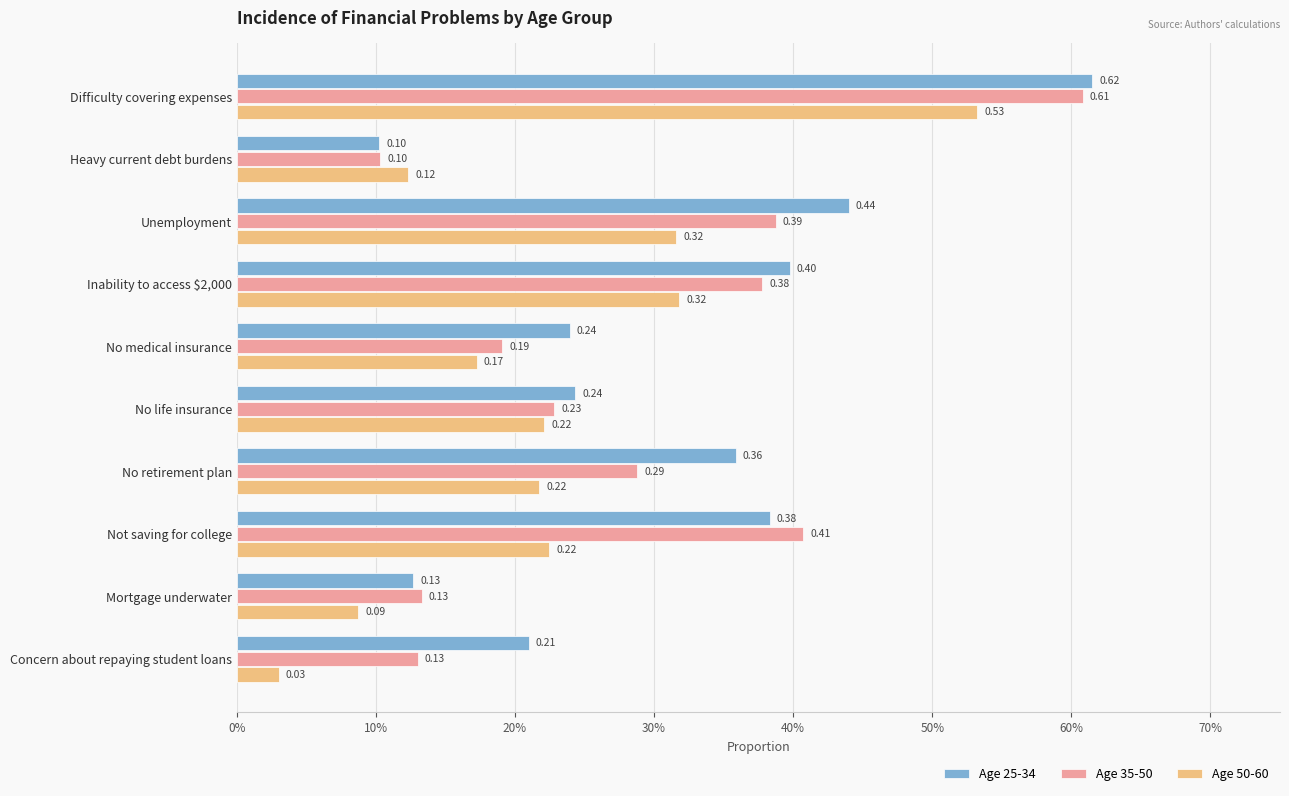

Rank the series by their maximum value, from highest to lowest.

Age 25-34, Age 35-50, Age 50-60